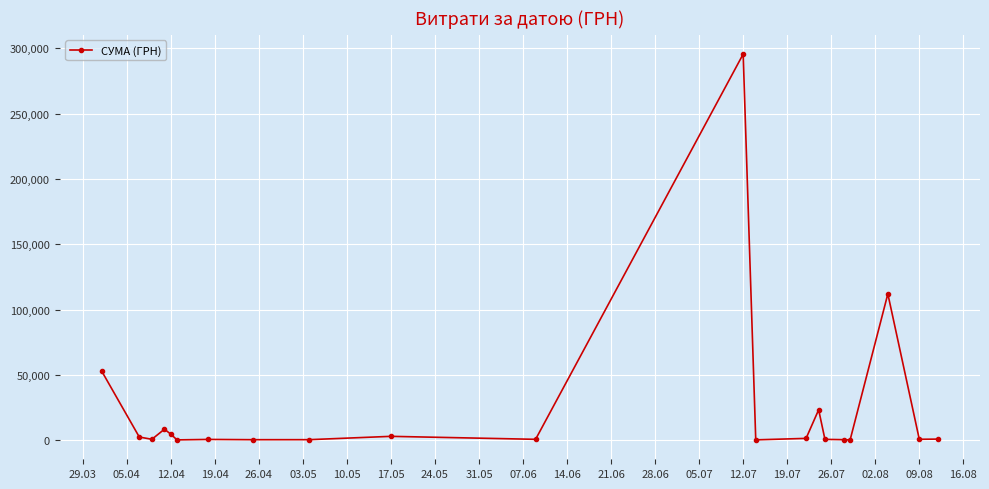

What is the greatest value displayed?

295638.6